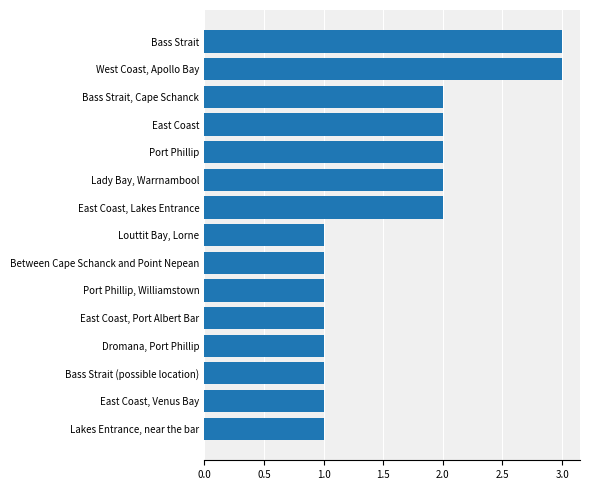

True or false: the data shows 1 at Bass Strait.

False